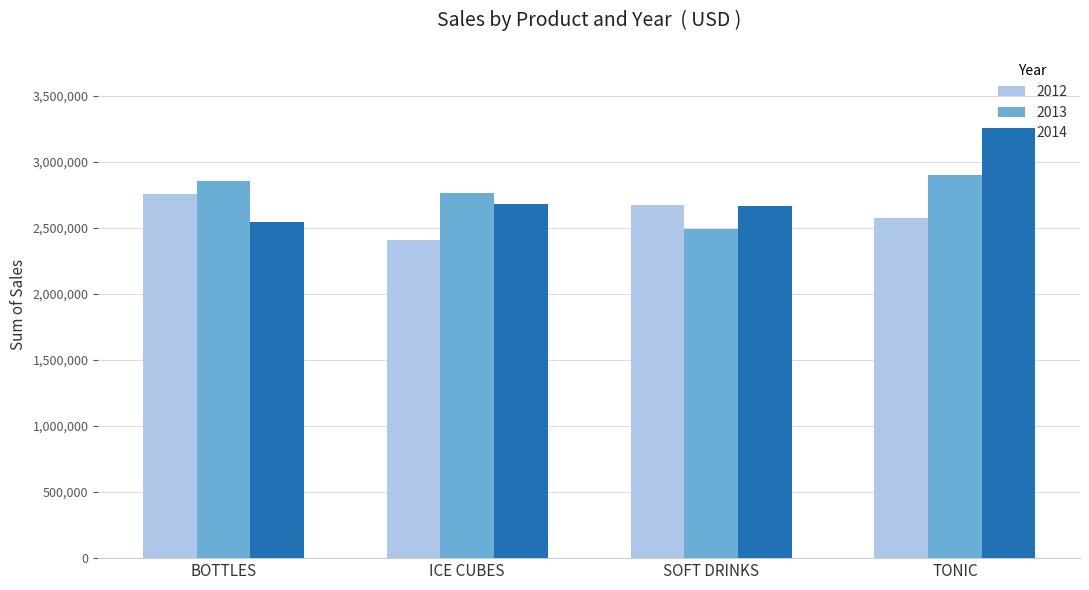

True or false: 2012 has a value of 2574058 at TONIC.

True